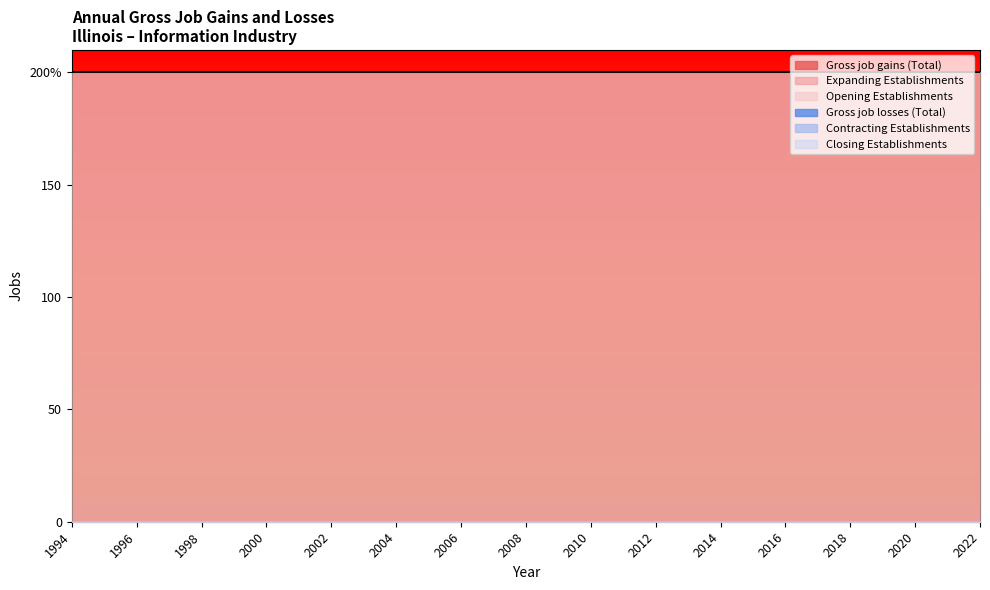

Reading left to right, list all the values displayed in this chart.

Gross job losses (Total): 1994=0	1995=0	1996=0	1997=0	1998=0	1999=0	2000=0	2001=0	2002=0	2003=0	2004=0	2005=0	2006=0	2007=0	2008=0	2009=0	2010=0	2011=0	2012=0	2013=0	2014=0	2015=0	2016=0	2017=0	2018=0	2019=0	2020=0	2021=0	2022=0
Contracting Establishments: 1994=0	1995=0	1996=0	1997=0	1998=0	1999=0	2000=0	2001=0	2002=0	2003=0	2004=0	2005=0	2006=0	2007=0	2008=0	2009=0	2010=0	2011=0	2012=0	2013=0	2014=0	2015=0	2016=0	2017=0	2018=0	2019=0	2020=0	2021=0	2022=0
Closing Establishments: 1994=0	1995=0	1996=0	1997=0	1998=0	1999=0	2000=0	2001=0	2002=0	2003=0	2004=0	2005=0	2006=0	2007=0	2008=0	2009=0	2010=0	2011=0	2012=0	2013=0	2014=0	2015=0	2016=0	2017=0	2018=0	2019=0	2020=0	2021=0	2022=0
Gross job gains (Total): 1994=200	1995=200	1996=200	1997=200	1998=200	1999=200	2000=200	2001=200	2002=200	2003=200	2004=200	2005=200	2006=200	2007=200	2008=200	2009=200	2010=200	2011=200	2012=200	2013=200	2014=200	2015=200	2016=200	2017=200	2018=200	2019=200	2020=200	2021=200	2022=200
Expanding Establishments: 1994=0	1995=0	1996=0	1997=0	1998=0	1999=0	2000=0	2001=0	2002=0	2003=0	2004=0	2005=0	2006=0	2007=0	2008=0	2009=0	2010=0	2011=0	2012=0	2013=0	2014=0	2015=0	2016=0	2017=0	2018=0	2019=0	2020=0	2021=0	2022=0
Opening Establishments: 1994=200	1995=200	1996=200	1997=200	1998=200	1999=200	2000=200	2001=200	2002=200	2003=200	2004=200	2005=200	2006=200	2007=200	2008=200	2009=200	2010=200	2011=200	2012=200	2013=200	2014=200	2015=200	2016=200	2017=200	2018=200	2019=200	2020=200	2021=200	2022=200